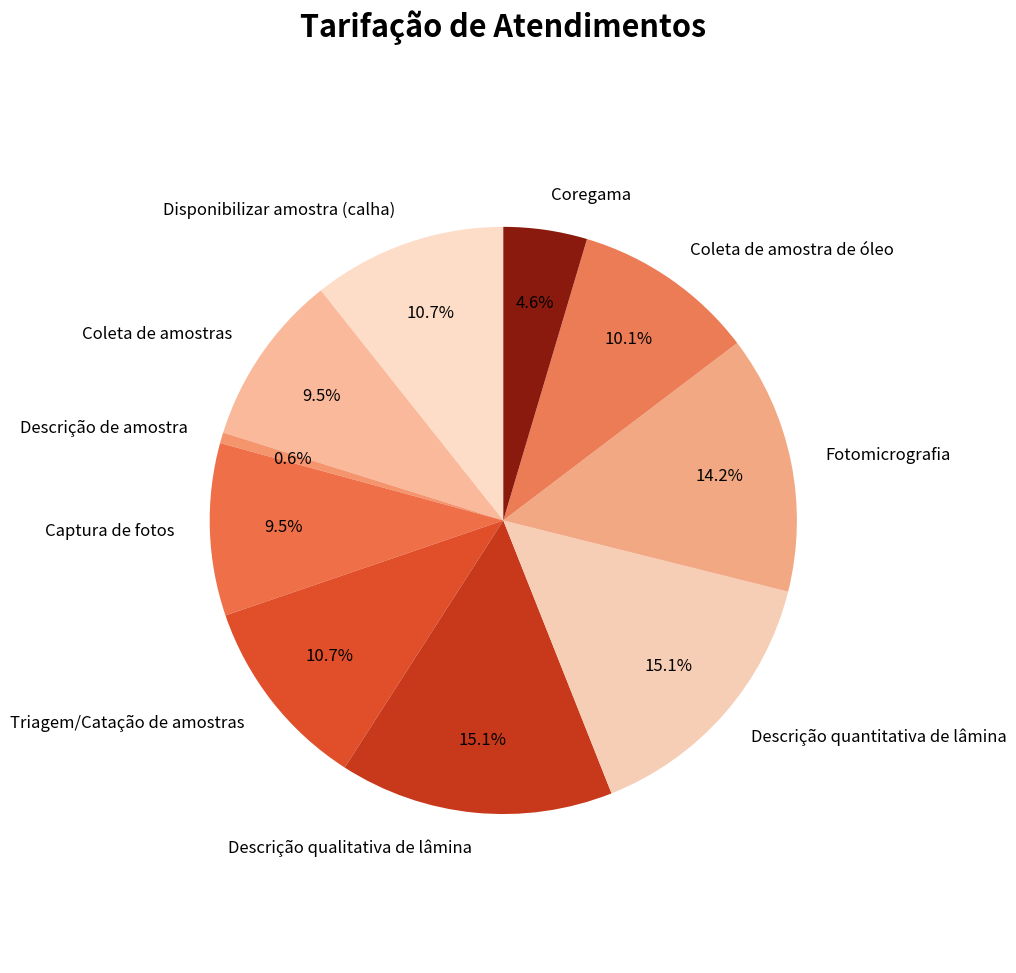

Does any single category account for the majority?

No